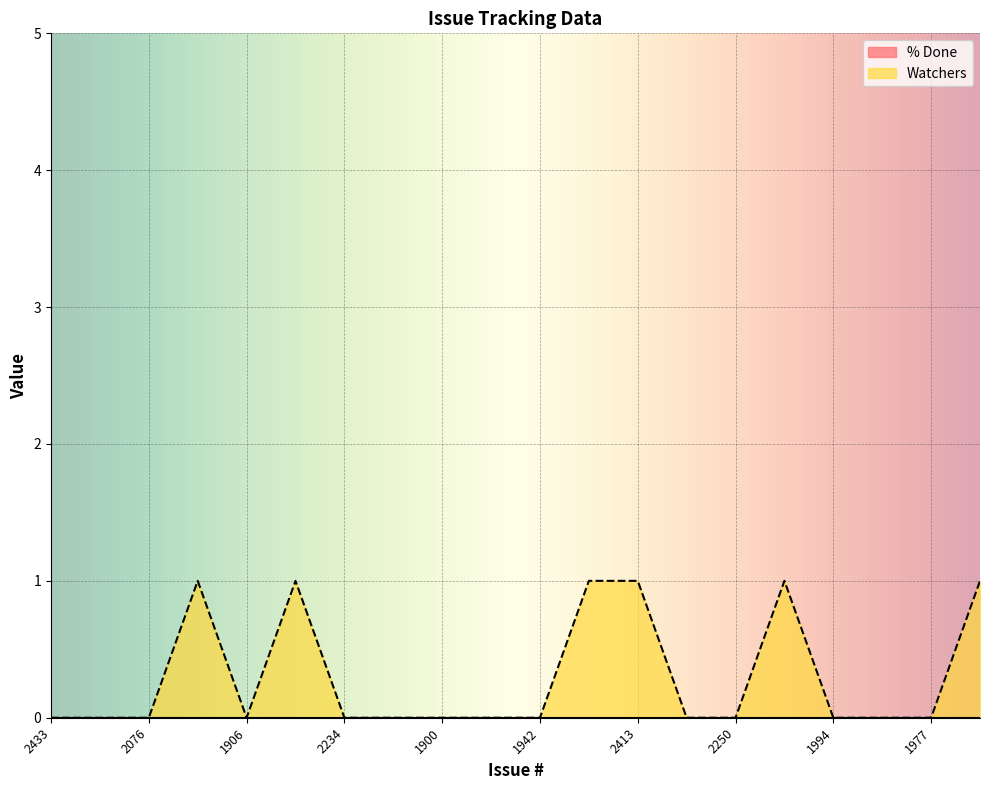

What is the greatest value displayed?

1